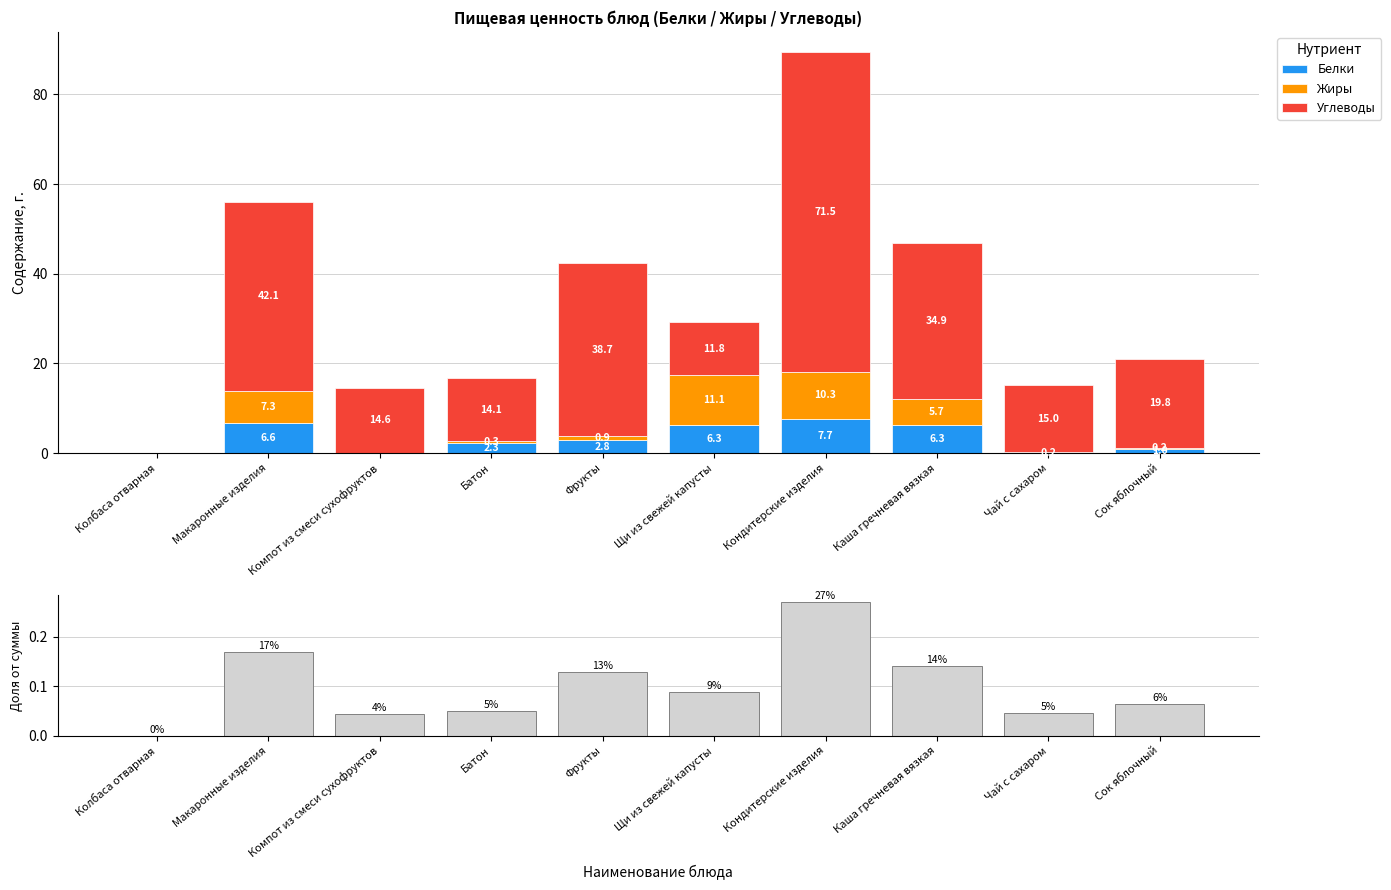

What is the sum of the Белки values at Батон and Кондитерские изделия?

10.0